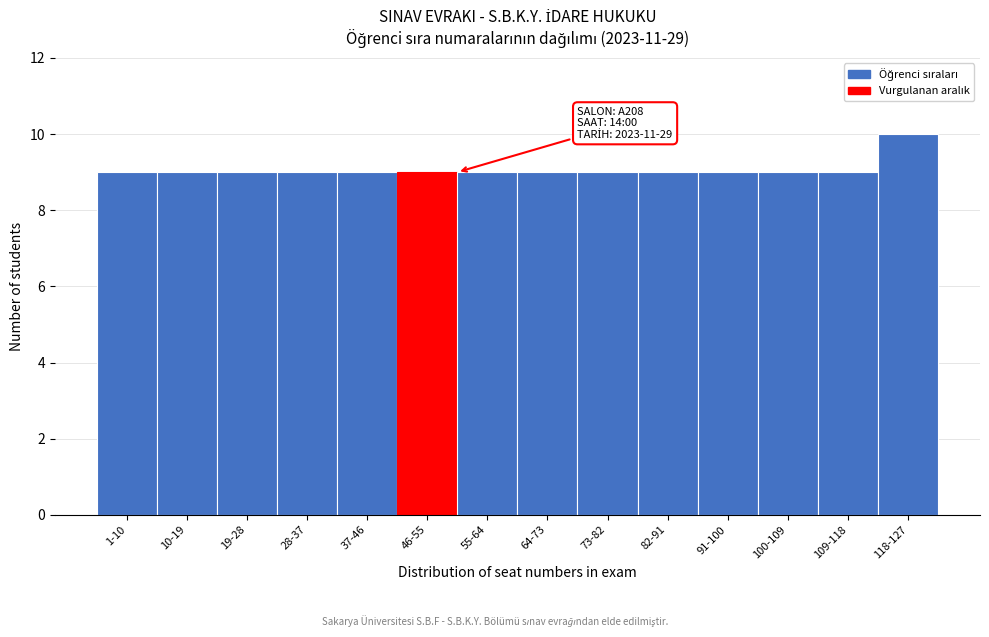

Reading left to right, list all the values displayed in this chart.

1-10=9	10-19=9	19-28=9	28-37=9	37-46=9	46-55=9	55-64=9	64-73=9	73-82=9	82-91=9	91-100=9	100-109=9	109-118=9	118-127=10